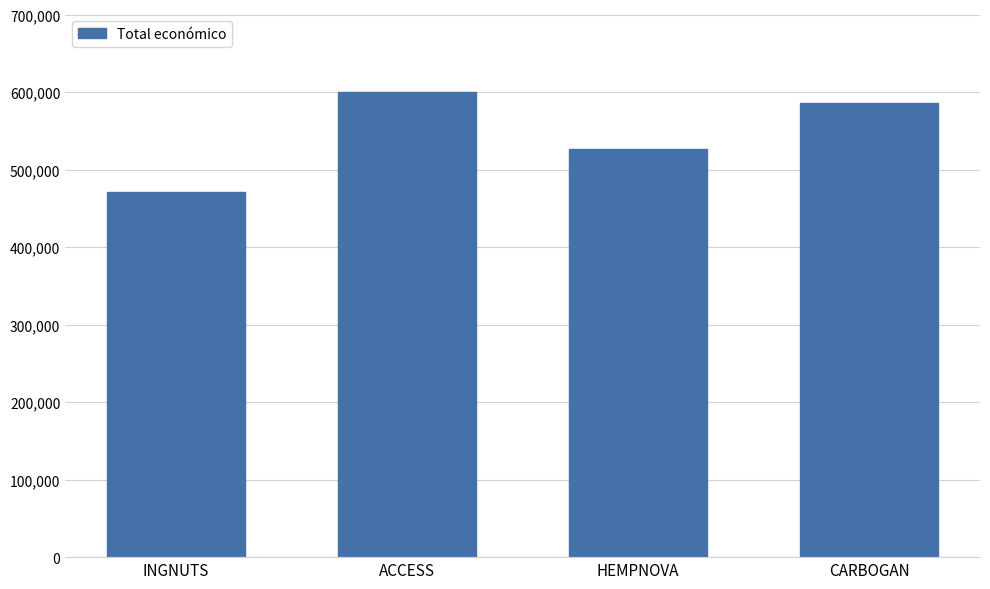

The chart shows a value of 599779 at ACCESS. True or false?

True